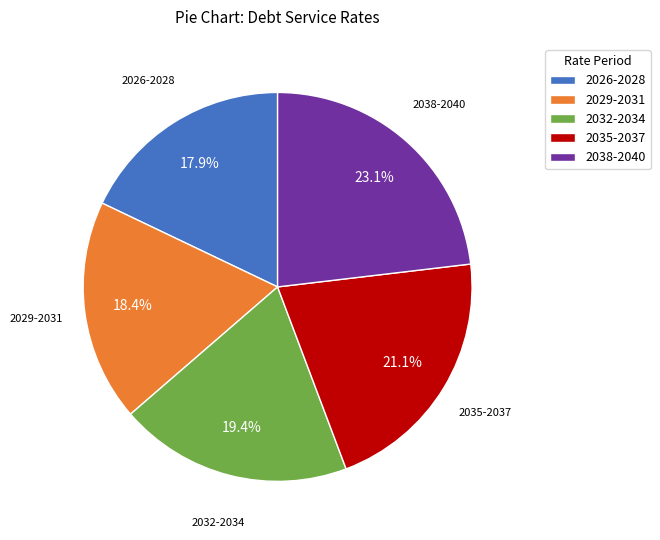

Rank the categories by value from lowest to highest.

2026-2028, 2029-2031, 2032-2034, 2035-2037, 2038-2040